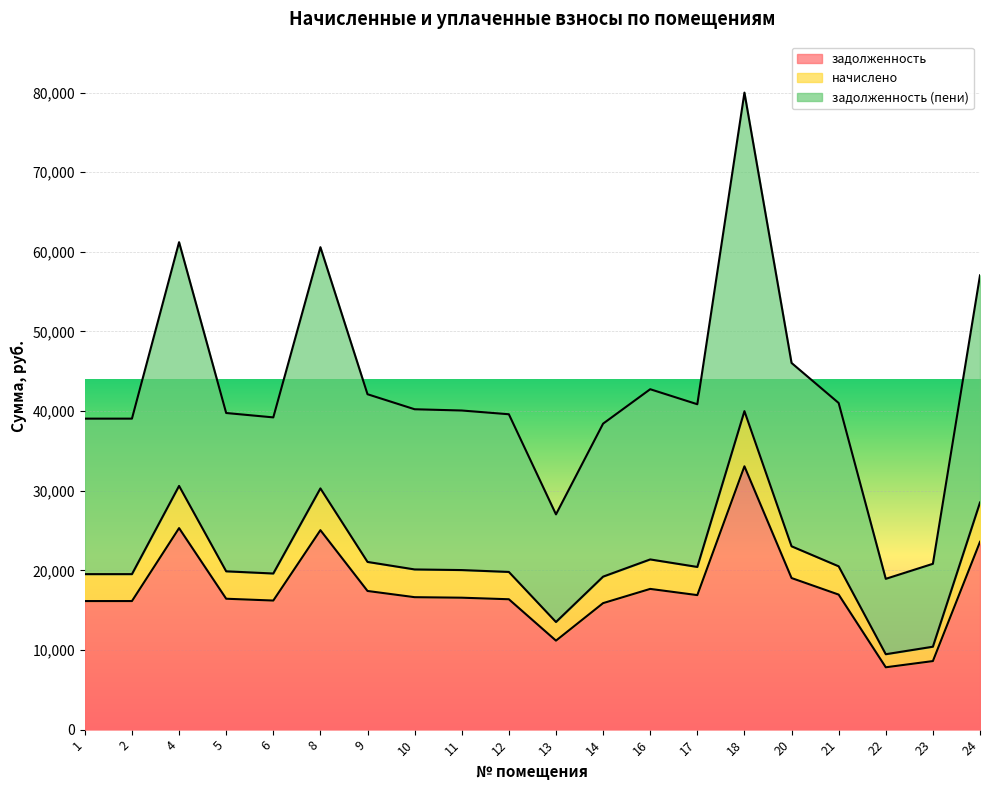

Rank the series at 12 from lowest to highest value.

задолженность, начислено, задолженность (пени)